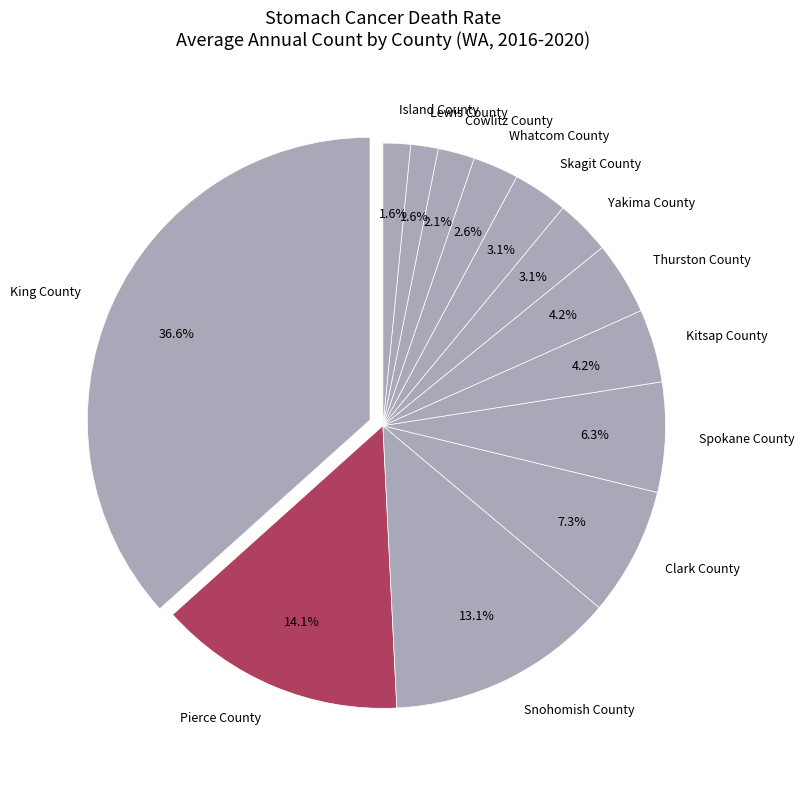

Is there a majority slice in this chart?

No